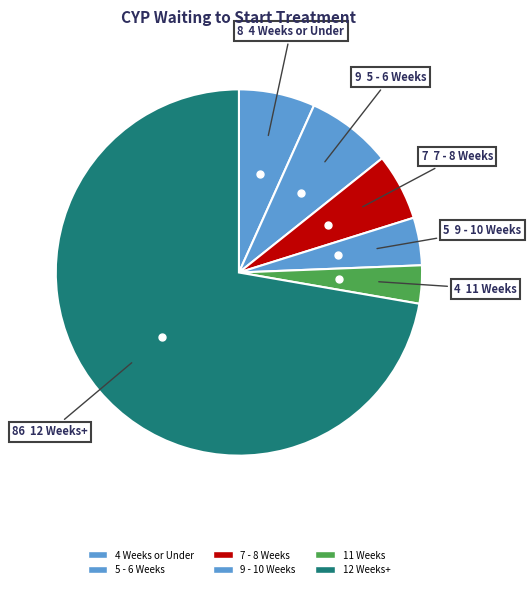

Which category has the smallest portion of the pie?

11 Weeks